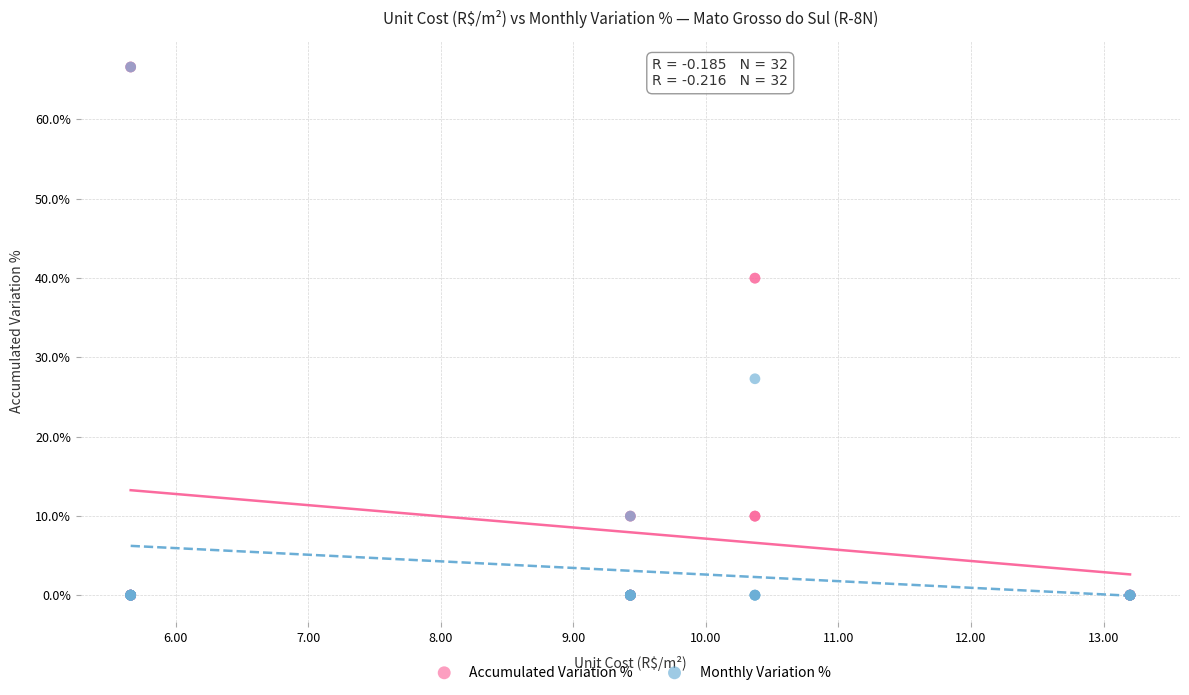

In the Accumulated Variation % series, what Y value is closest to 33?

40.0